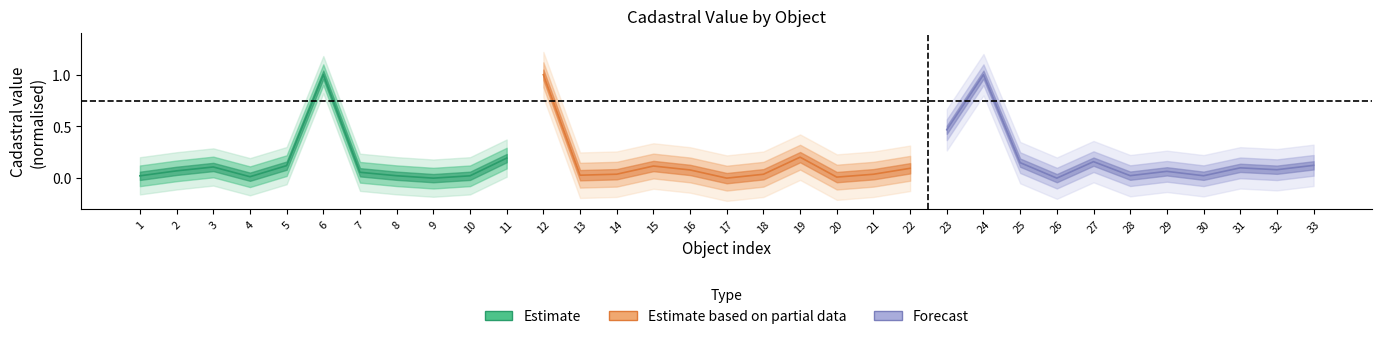

What is the total value across all series at 4?

0.1